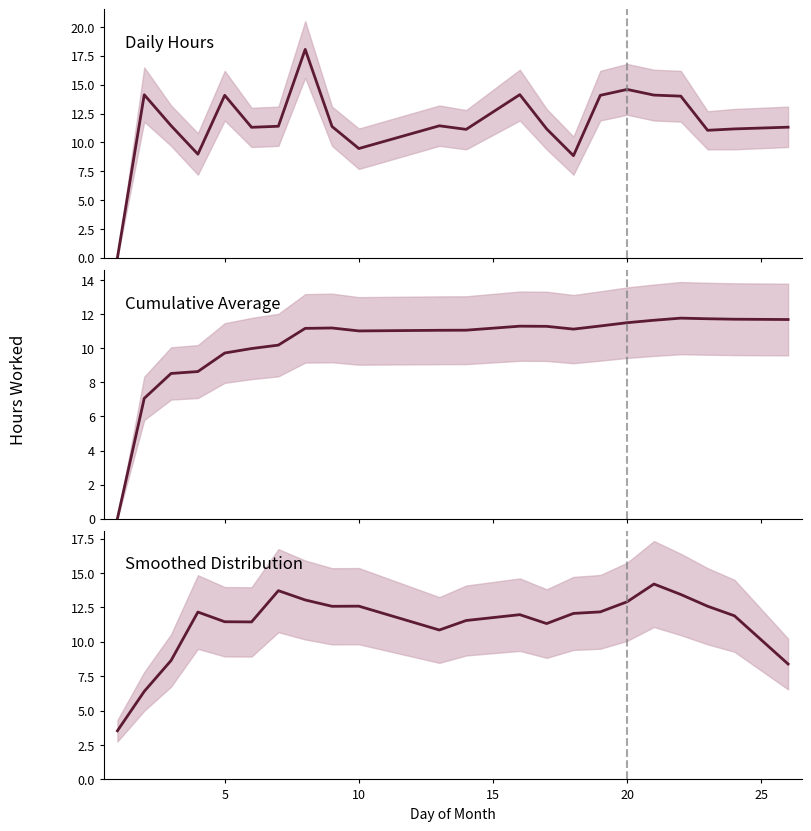

Is it true that the value at 15 is 20.3?

False